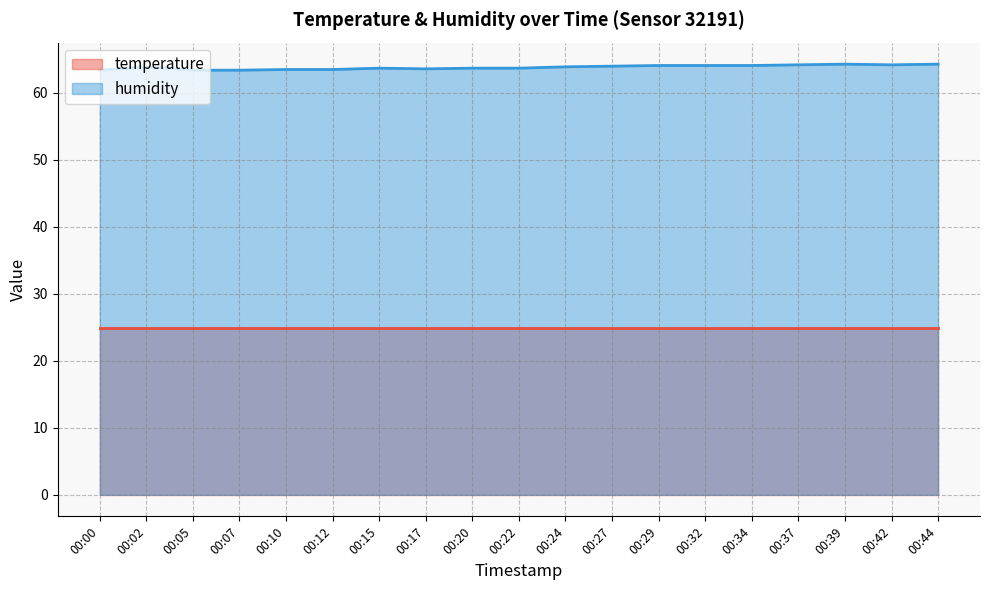

What value does the data have at 00:17?

63.6